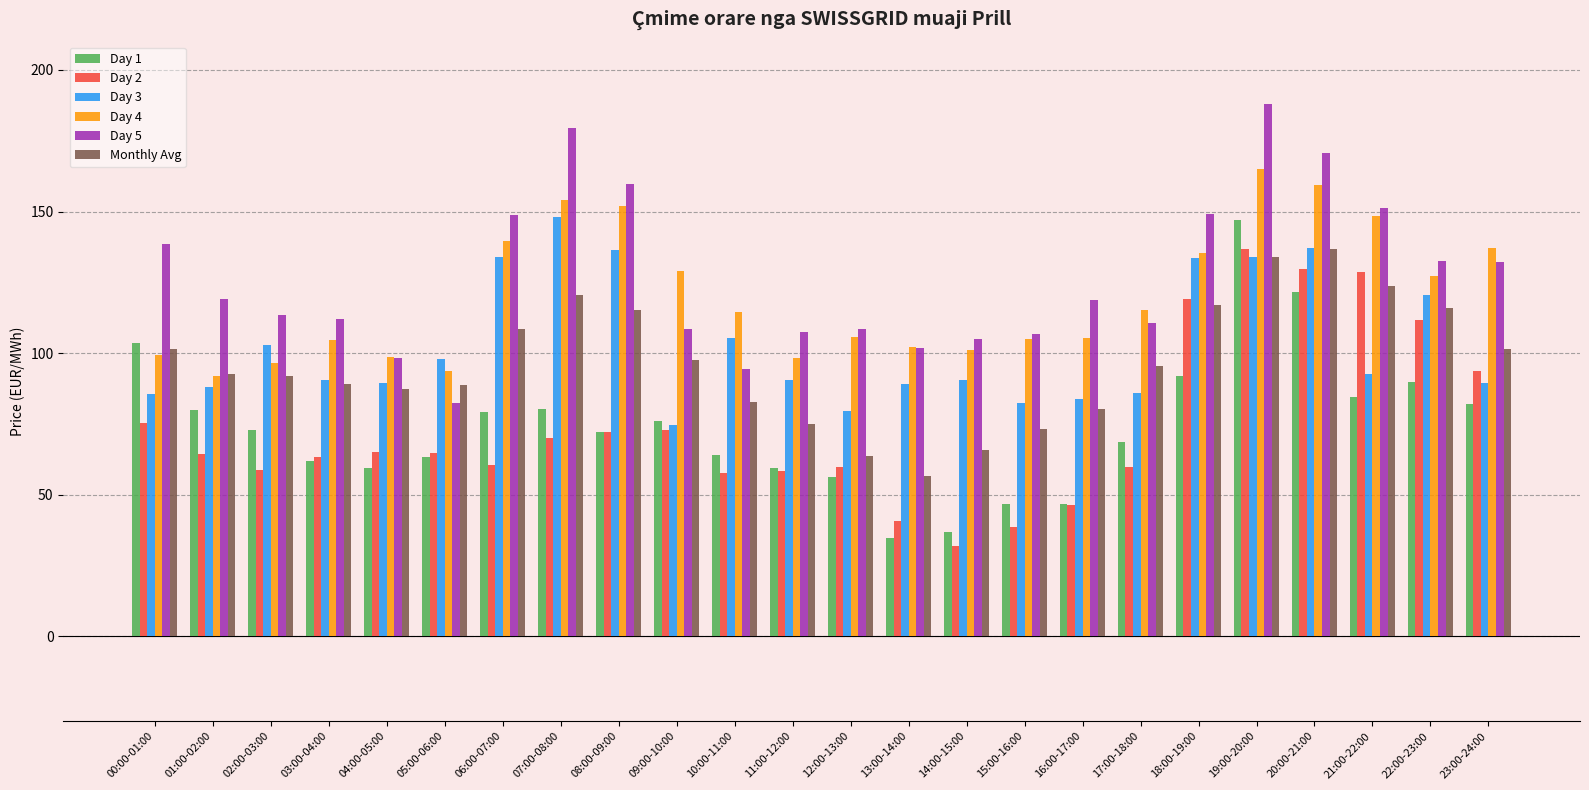

How many data points in Day 5 are less than 118?

12